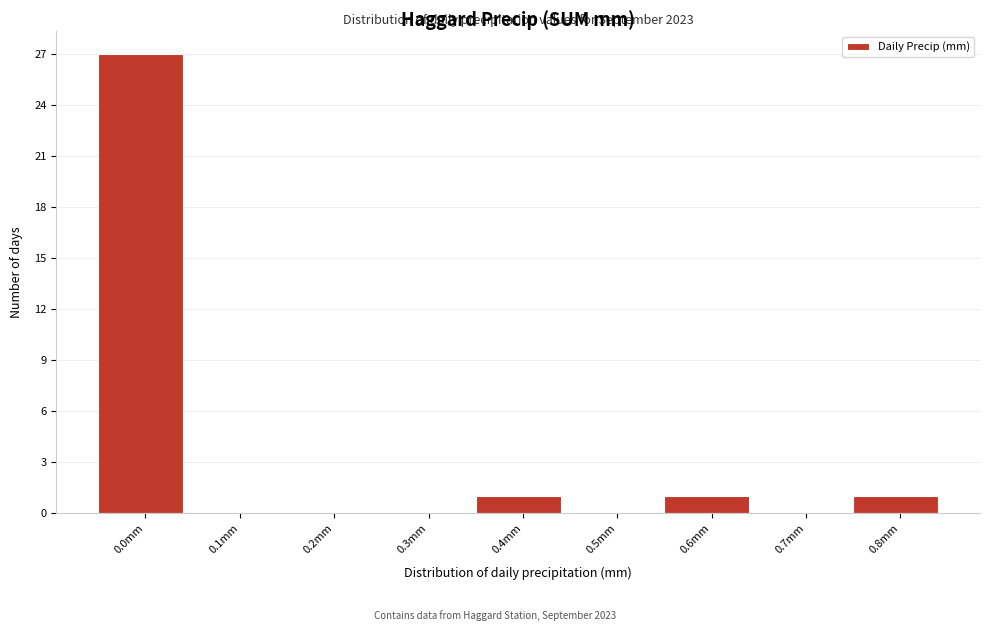

Reading right to left, transcribe all the data shown in this chart.

0.8mm=1	0.7mm=0	0.6mm=1	0.5mm=0	0.4mm=1	0.3mm=0	0.2mm=0	0.1mm=0	0.0mm=27